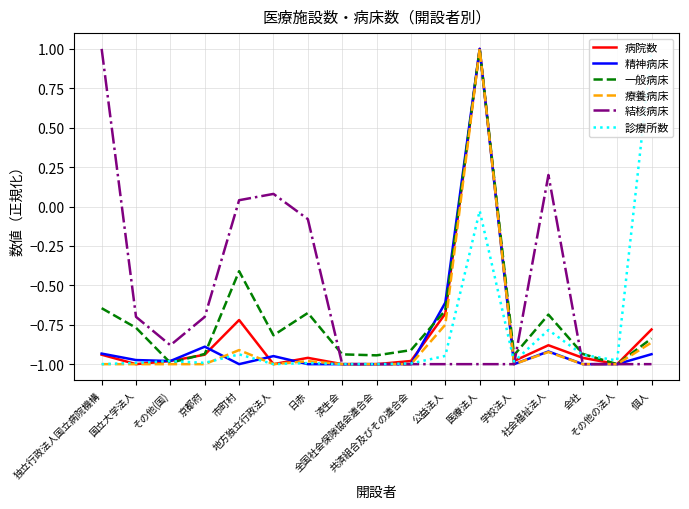

Reading left to right, extract all data points from this chart.

病院数: -0.9	-1.0	-1.0	-0.9	-0.7	-1.0	-1.0	-1.0	-1.0	-1.0	-0.7	1.0	-1.0	-0.9	-1.0	-1.0	-0.8
精神病床: -0.9	-1.0	-1.0	-0.9	-1.0	-0.9	-1.0	-1.0	-1.0	-1.0	-0.6	1.0	-1.0	-0.9	-1.0	-1.0	-0.9
一般病床: -0.6	-0.8	-1.0	-0.9	-0.4	-0.8	-0.7	-0.9	-0.9	-0.9	-0.7	1.0	-0.9	-0.7	-0.9	-1.0	-0.8
療養病床: -1.0	-1.0	-1.0	-1.0	-0.9	-1.0	-1.0	-1.0	-1.0	-1.0	-0.7	1.0	-1.0	-0.9	-1.0	-1.0	-0.9
結核病床: 1.0	-0.7	-0.9	-0.7	0.0	0.1	-0.1	-1.0	-1.0	-1.0	-1.0	-1.0	-1.0	0.2	-1.0	-1.0	-1.0
診療所数: -1.0	-1.0	-1.0	-1.0	-0.9	-1.0	-1.0	-1.0	-1.0	-1.0	-0.9	-0.0	-1.0	-0.8	-0.9	-1.0	1.0